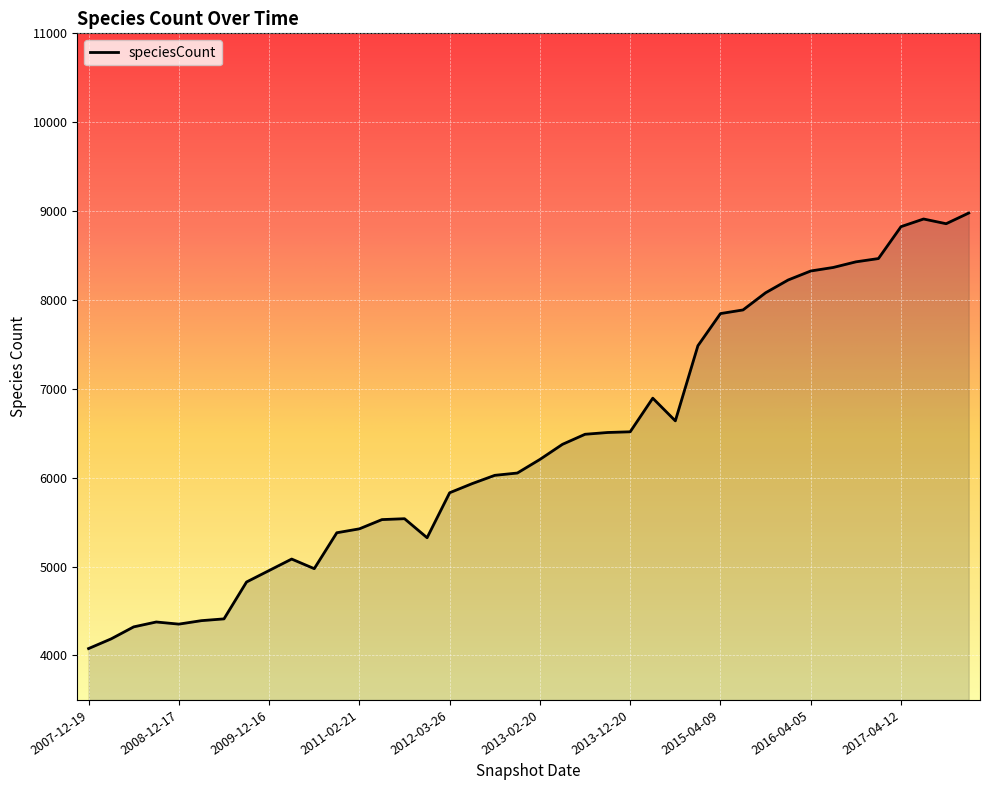

What is the smallest value displayed?

4078